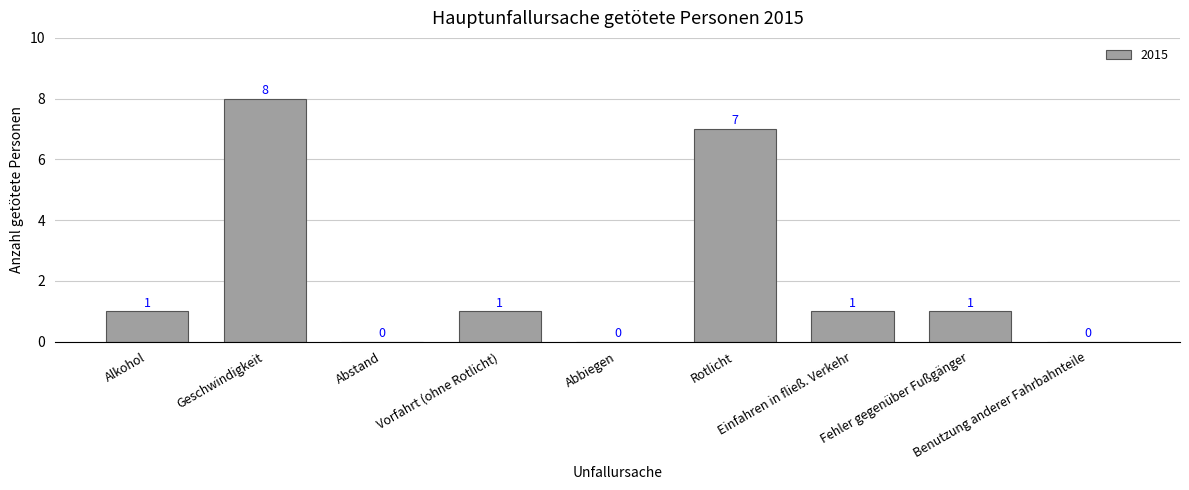

Are the bars horizontal?

No